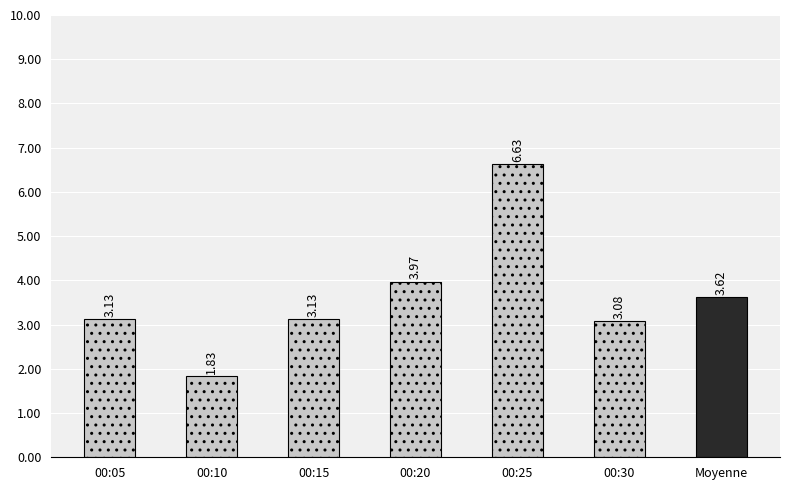

What is the difference between the maximum and minimum values?

4.8